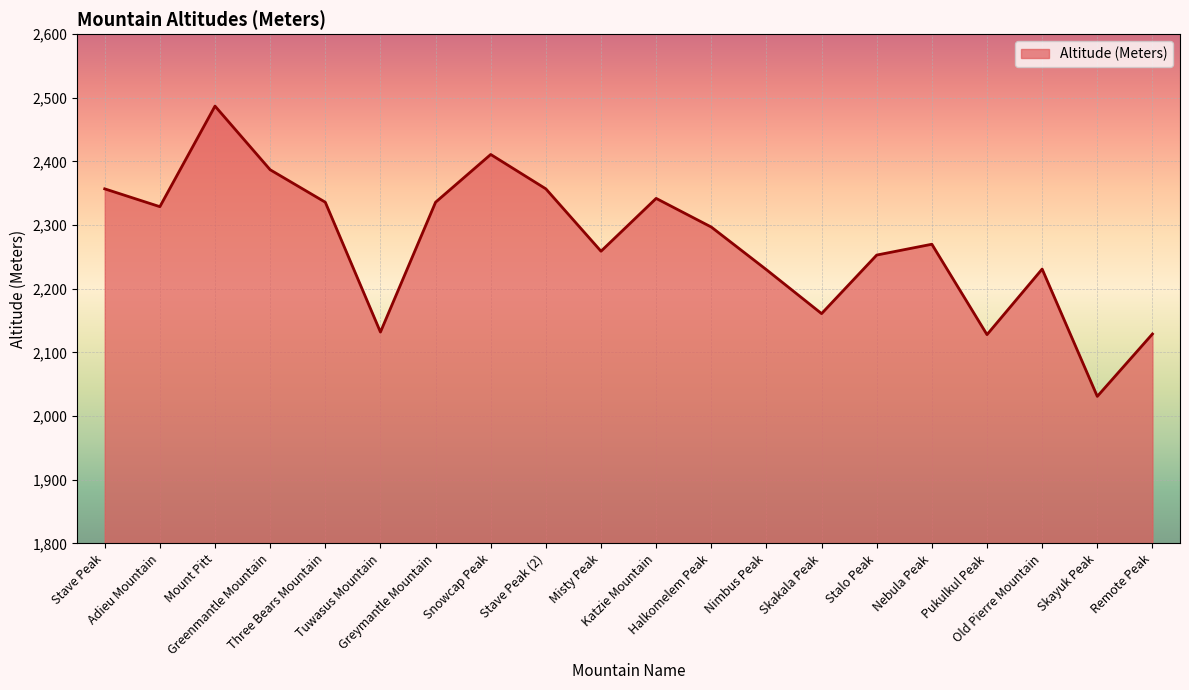

What is the greatest value displayed?

2487